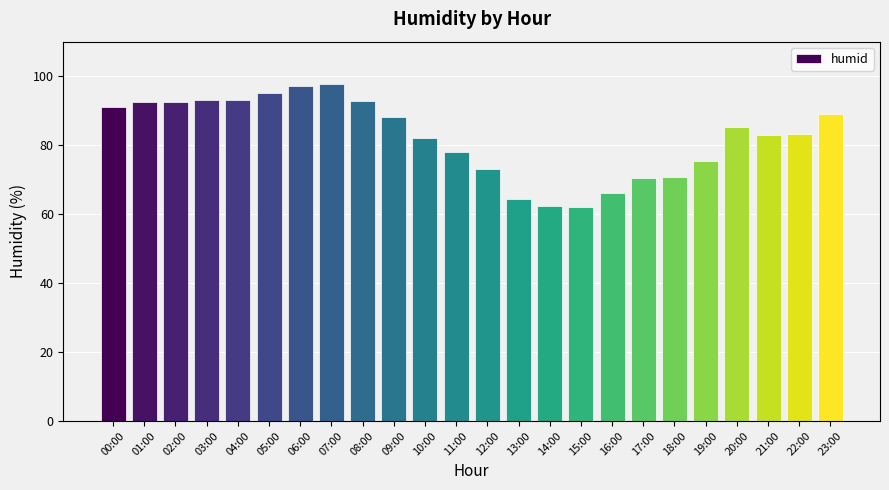

Between 00:00 and 21:00, which is larger?

00:00